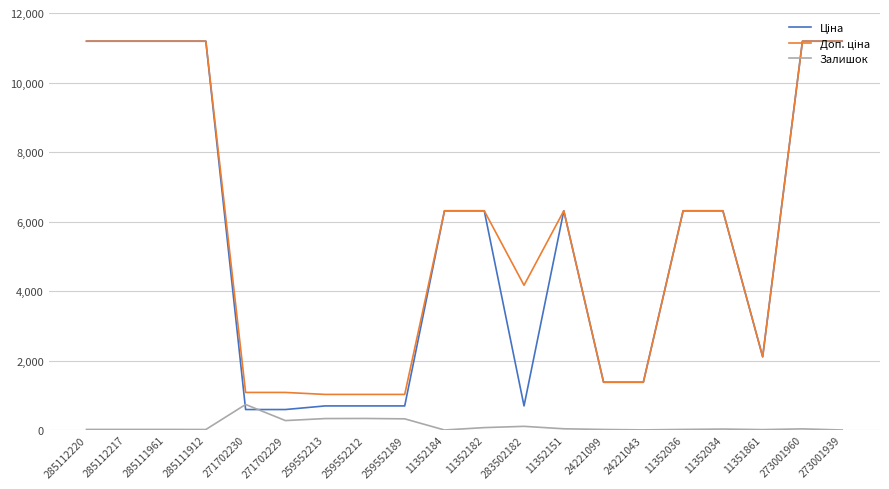

What is the highest value of the Залишок series?

735.0